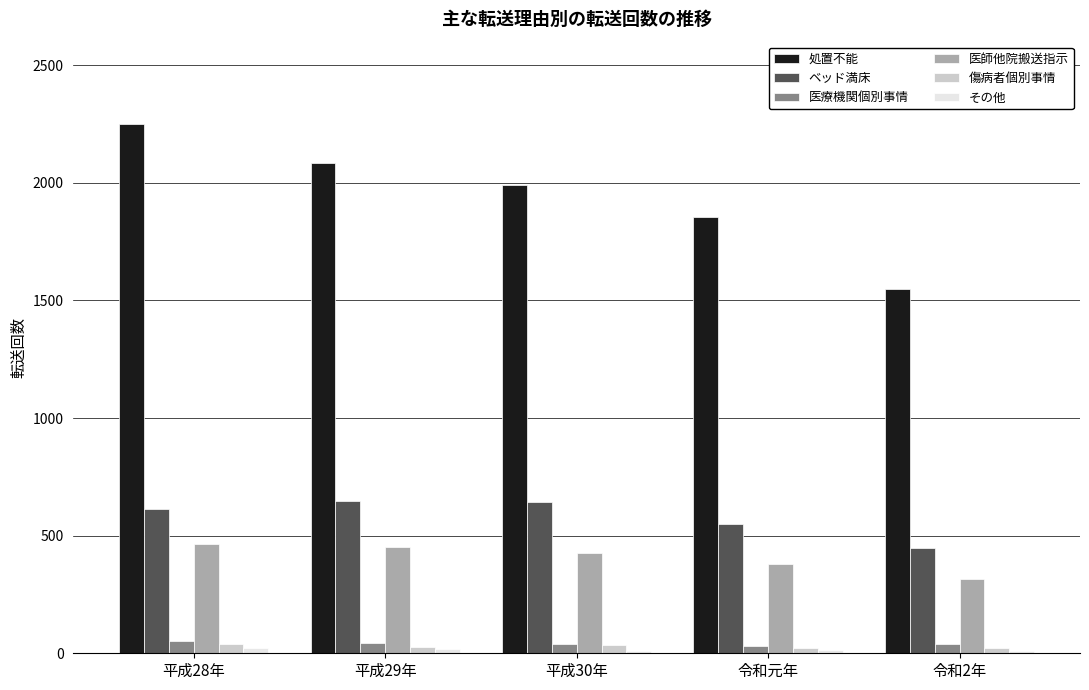

What value does the 処置不能 series have at 令和2年, to the nearest 100?

1600